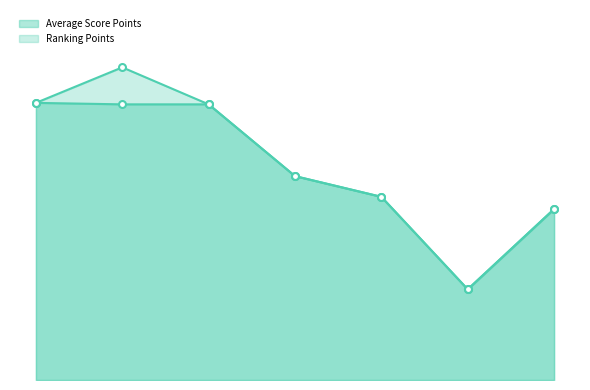

What is the difference between the maximum and minimum values in the Ranking Points series?

12.0